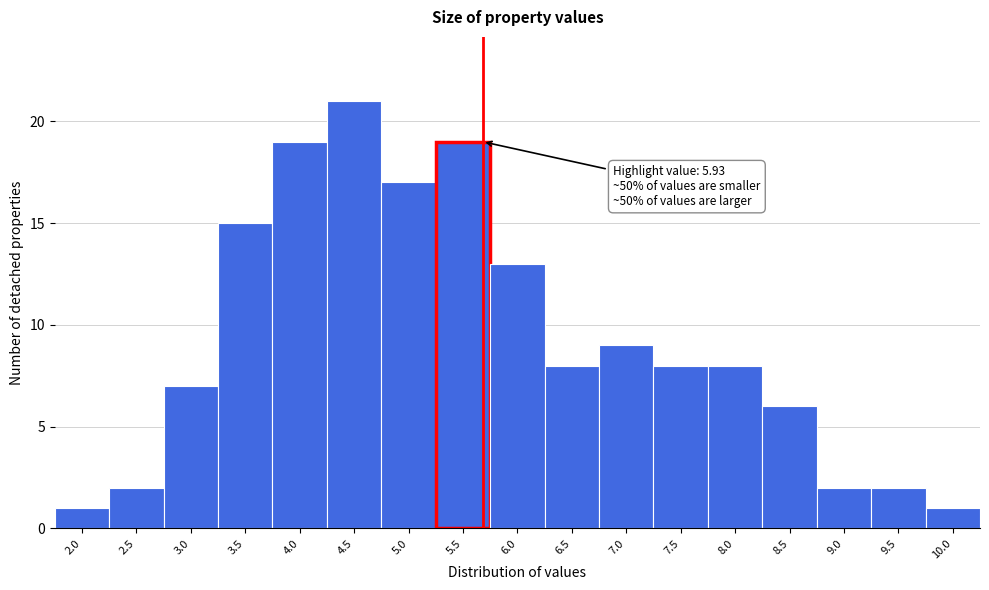

Reading left to right, what are all the values shown in this chart?

2.0=1	2.5=2	3.0=7	3.5=15	4.0=19	4.5=21	5.0=17	5.5=19	6.0=13	6.5=8	7.0=9	7.5=8	8.0=8	8.5=6	9.0=2	9.5=2	10.0=1